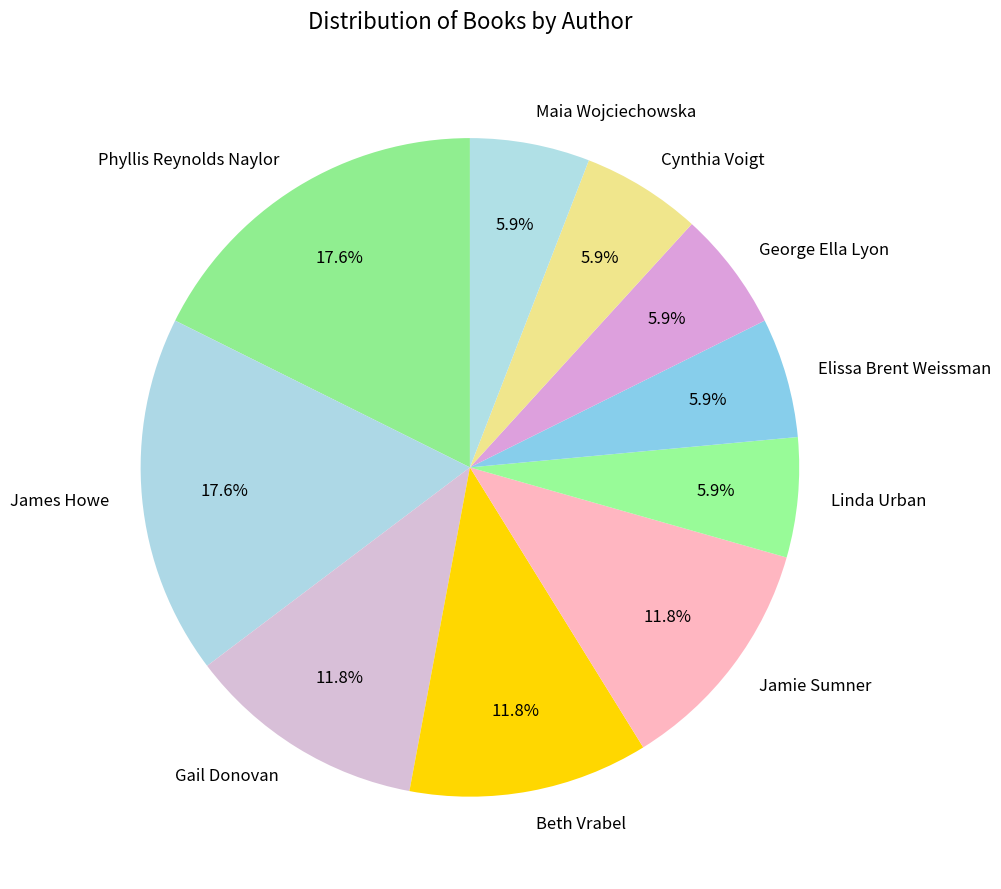

How many segments does this pie chart have?

10